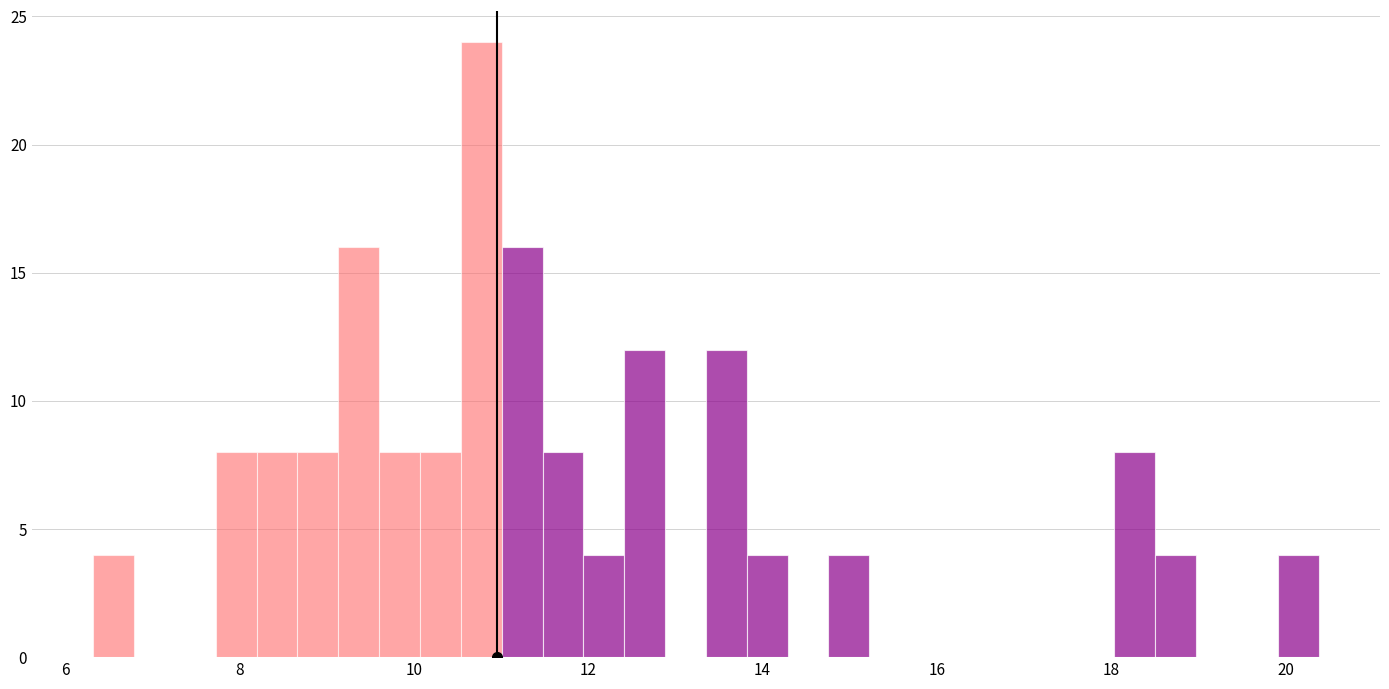

Around what value on the x-axis is the tallest bar? Give the approximate position of its centre, as read against the axis.

10.8